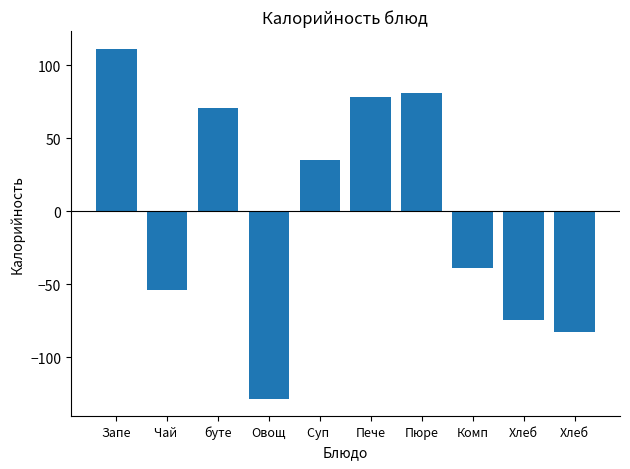

What value does the data have at Овощ?

-128.2